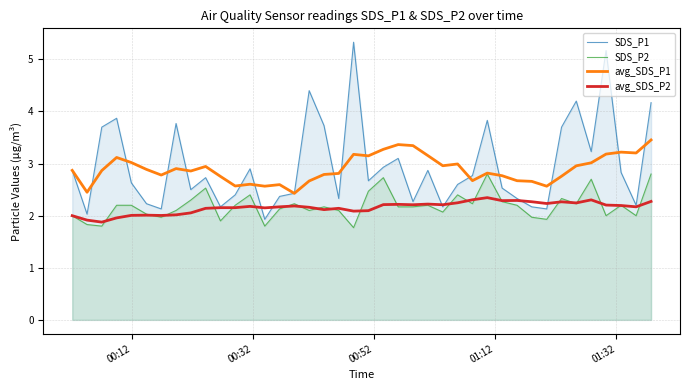

Which series has the widest spread of values?

SDS_P1